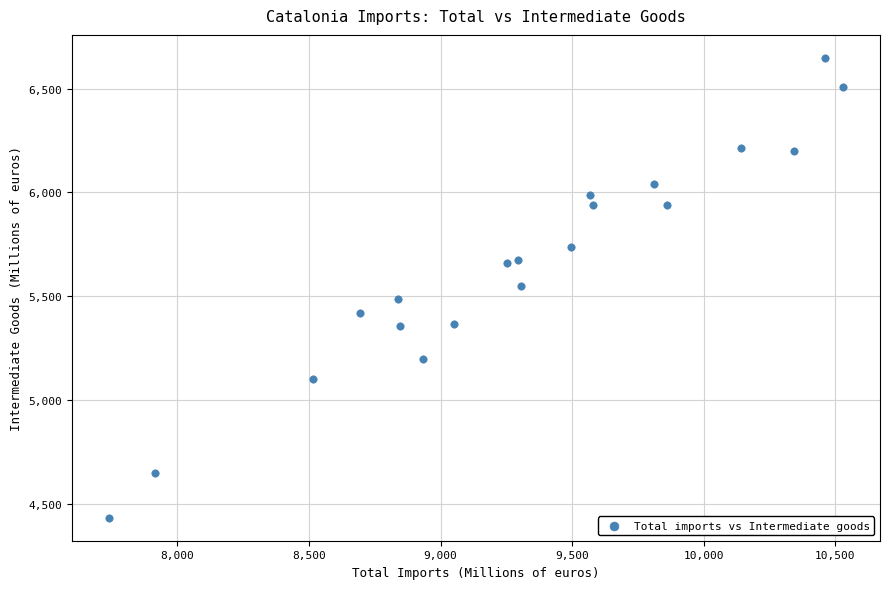

What is the range of Y values (max minus min)?

2214.1